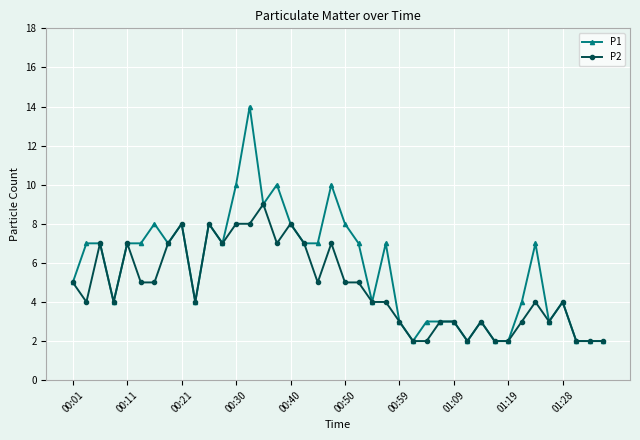

Which series has the largest total across all categories?

P1